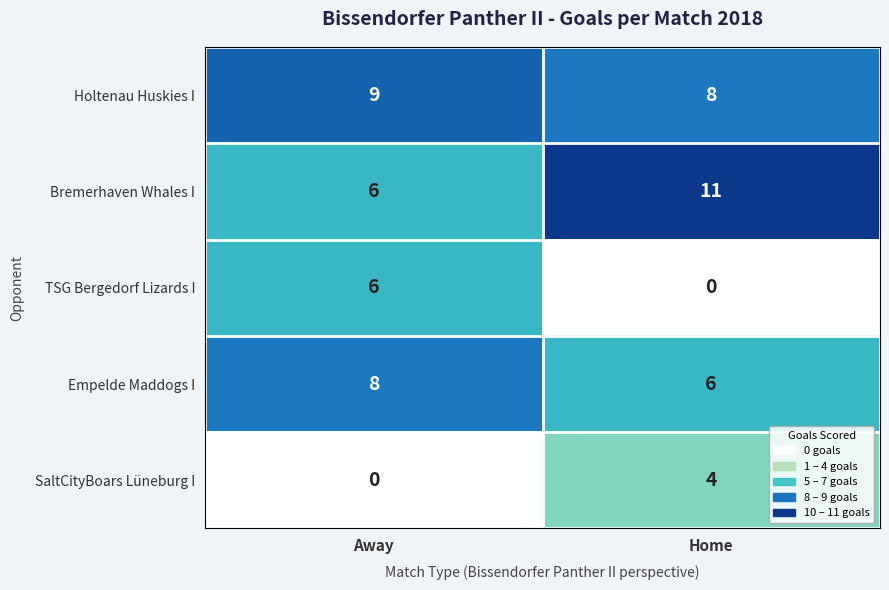

What is the difference between the highest and lowest values at Home?

11